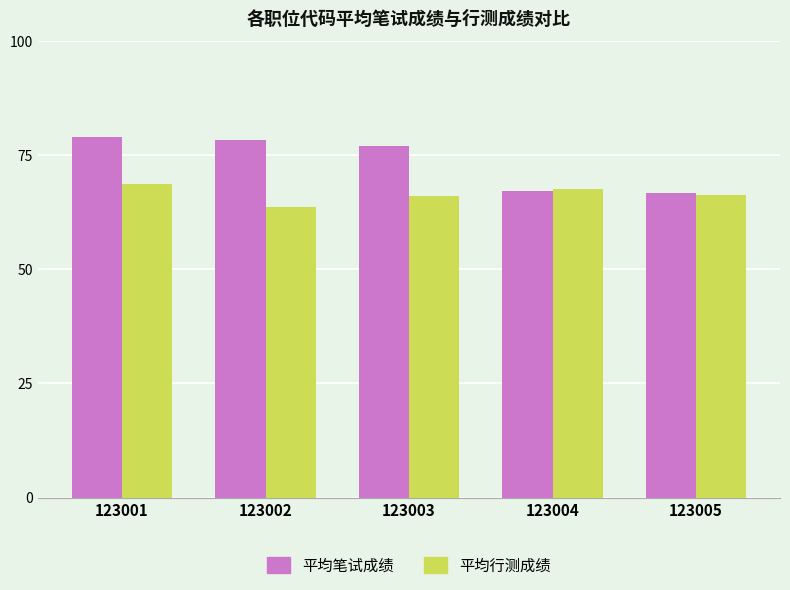

At which label does 平均行测成绩 reach its peak?

123001